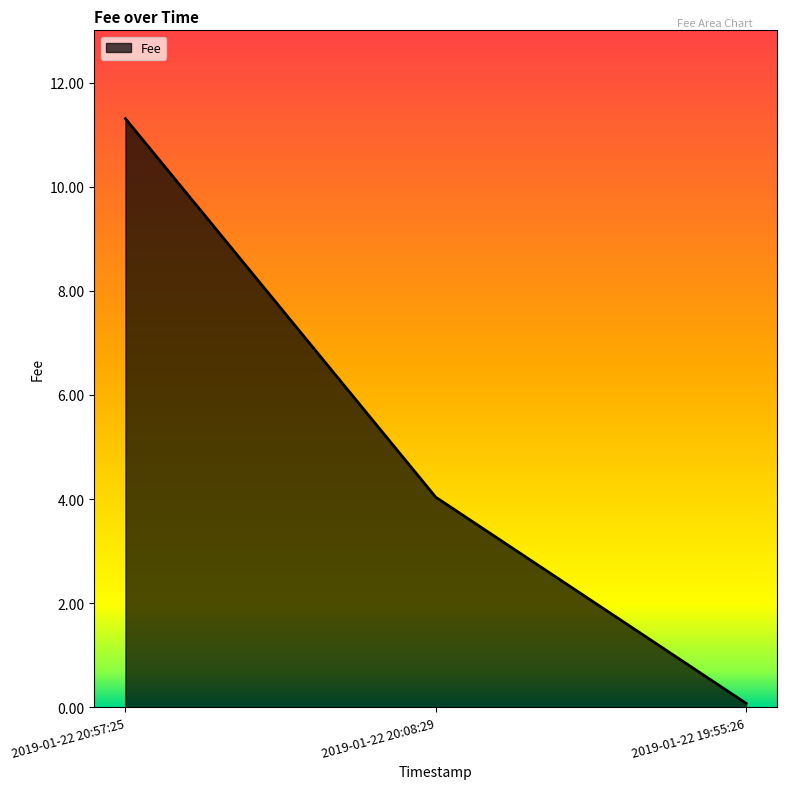

How many lines are shown in the chart?

1